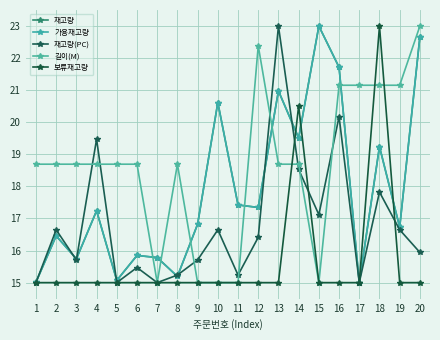

At which label is 보류재고량 closest to 19?

14